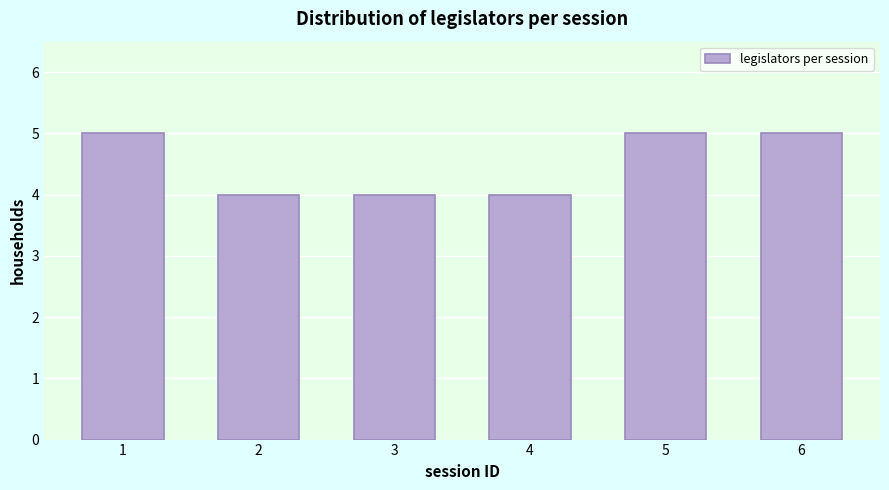

Reading left to right, list all the values displayed in this chart.

5	4	4	4	5	5